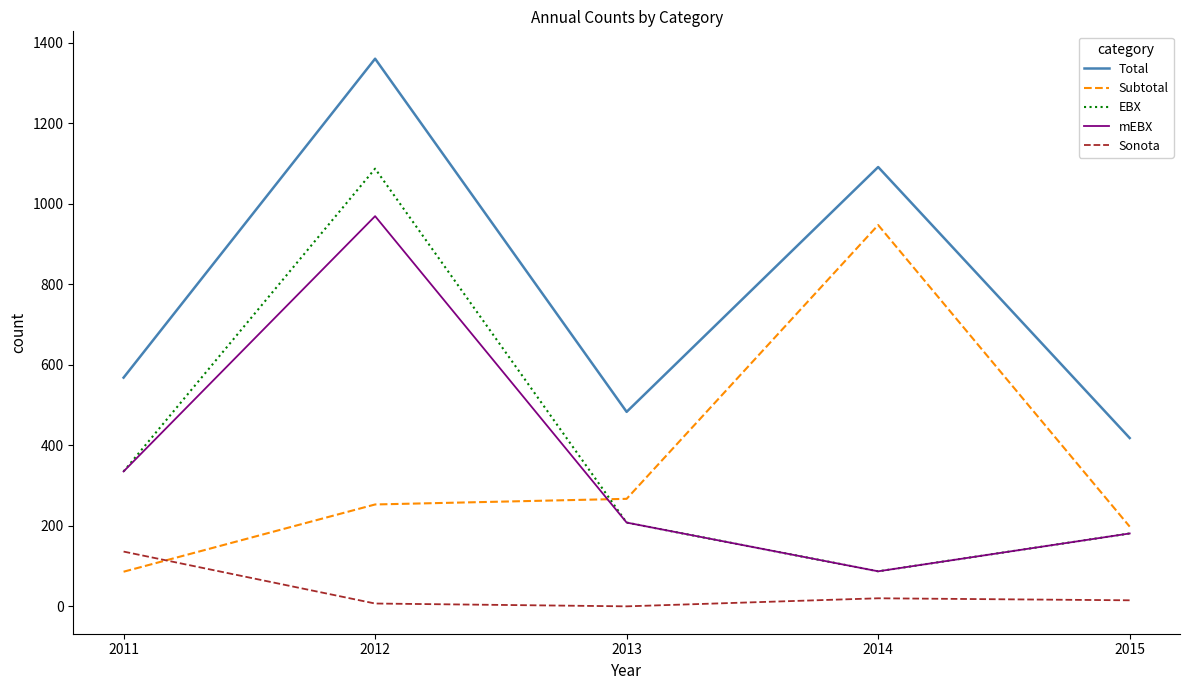

At which category does the chart reach its peak across all series?

2012